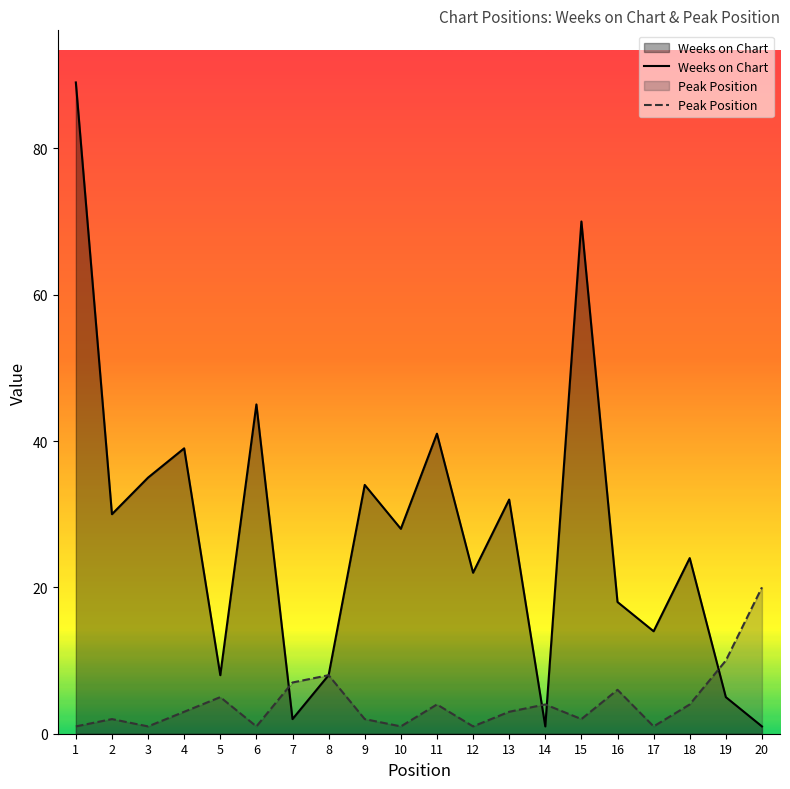

Count the number of categories in the chart.

20